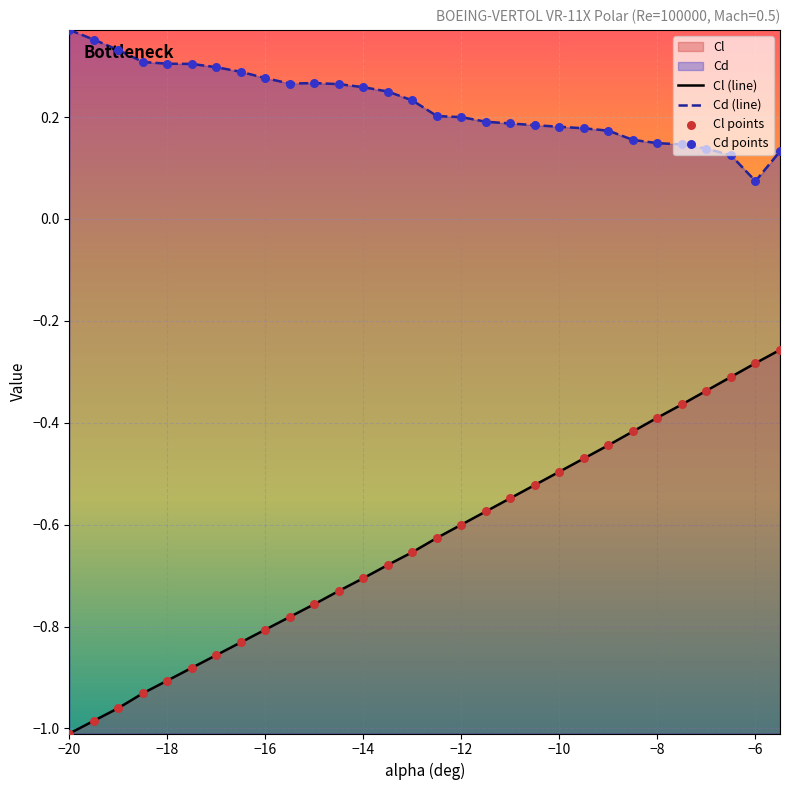

What are all the series names shown in the legend?

Cl, Cd